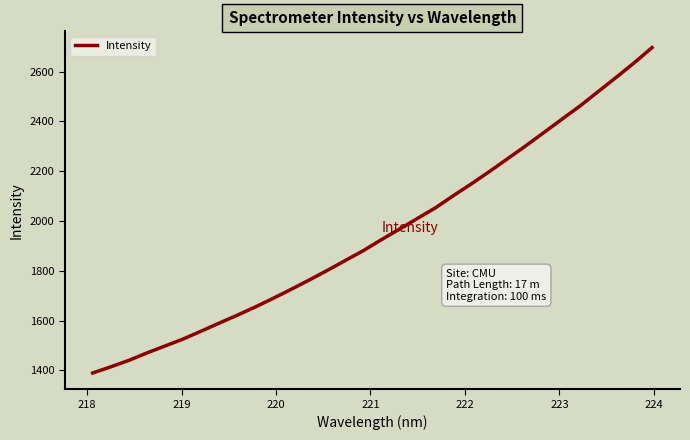

What is the difference between the maximum and minimum values?

1306.5